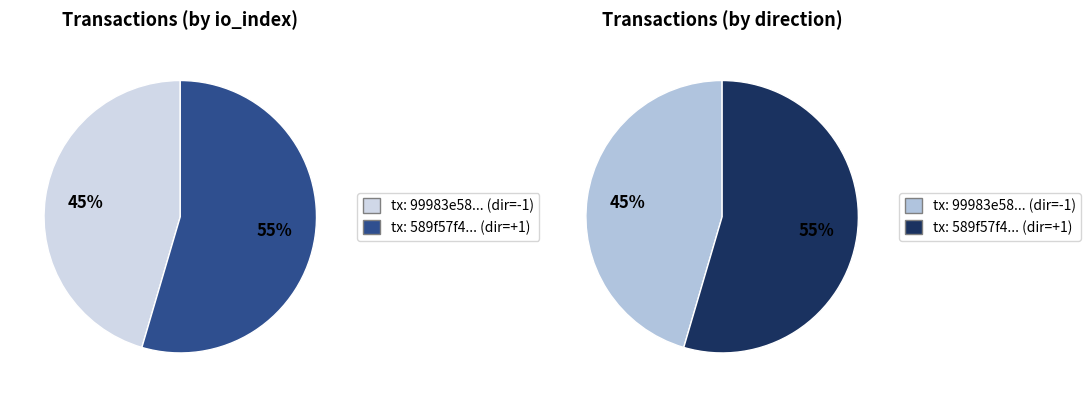

Which slice is the smallest?

direction=-1 (io_index=30)